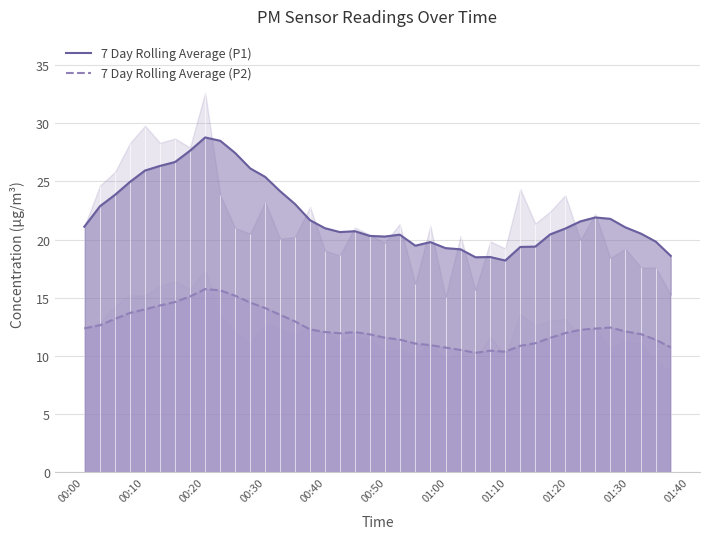

True or false: 7 Day Rolling Average (P1) and 7 Day Rolling Average (P2) intersect in this chart.

False